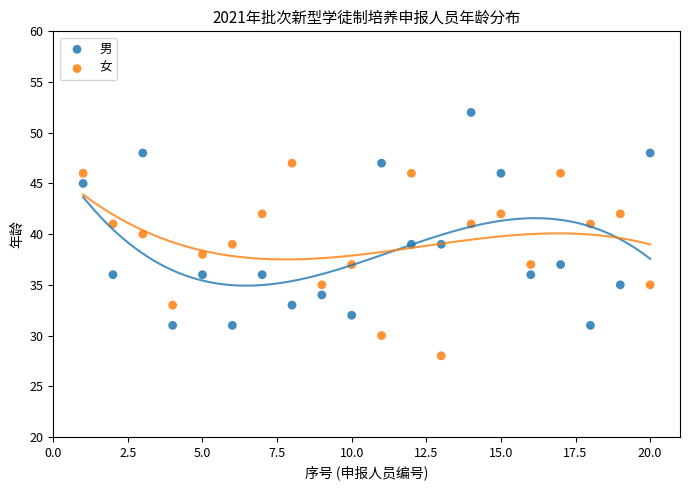

What is the X range (max minus min) for the scatter plot?

19